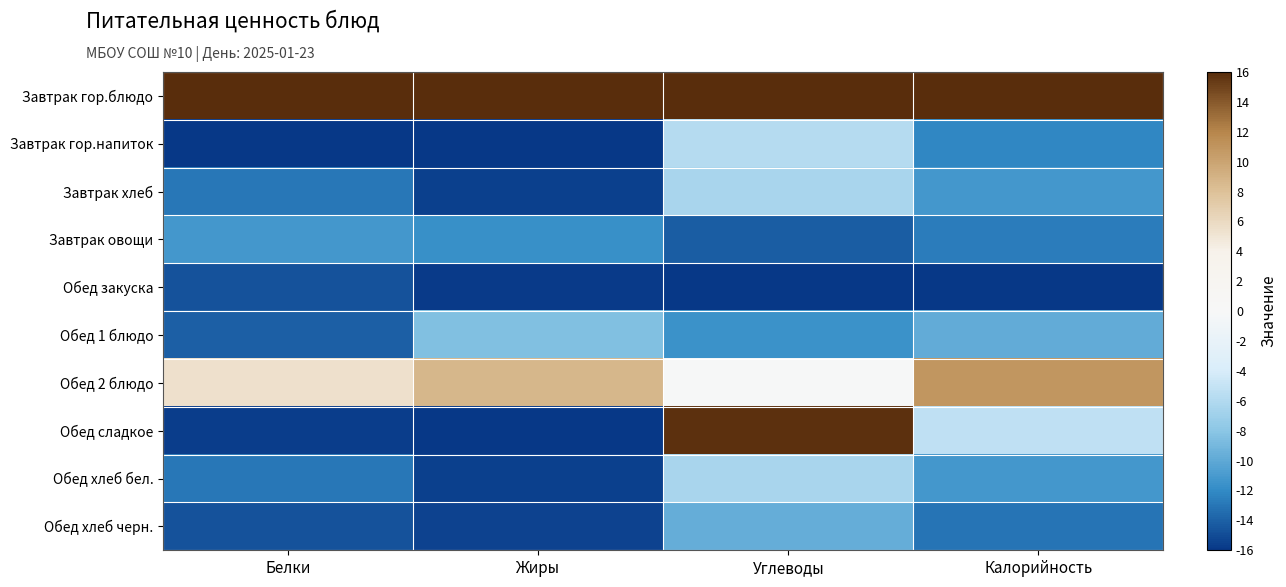

What is the total value across all series at Углеводы?

-38.4